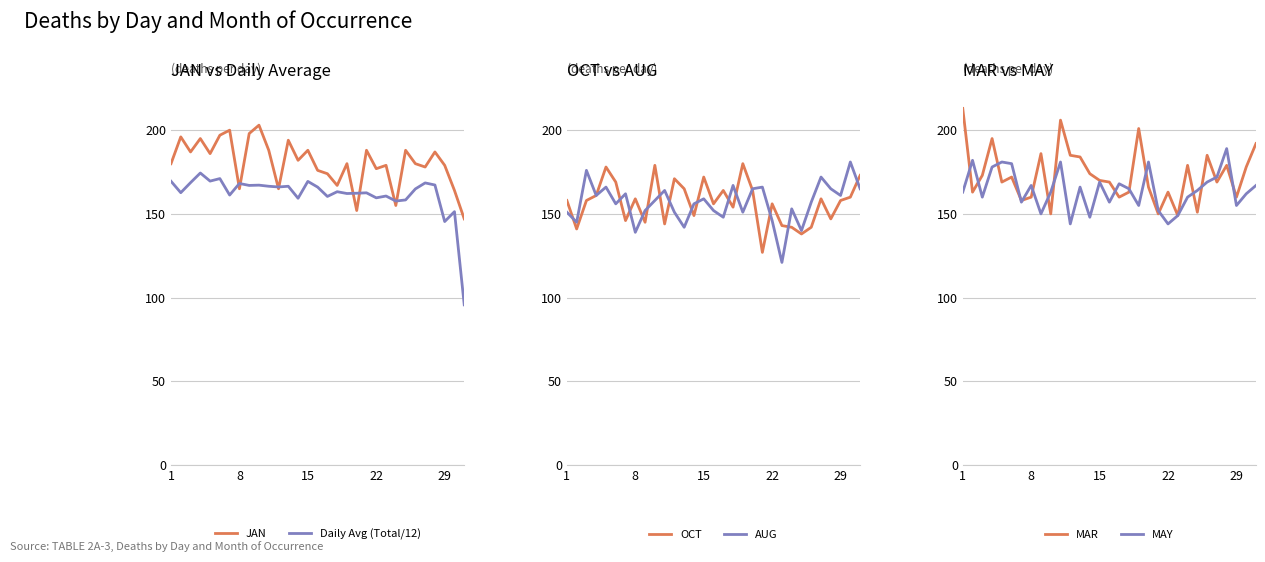

How many data points in JAN are less than 180?

13